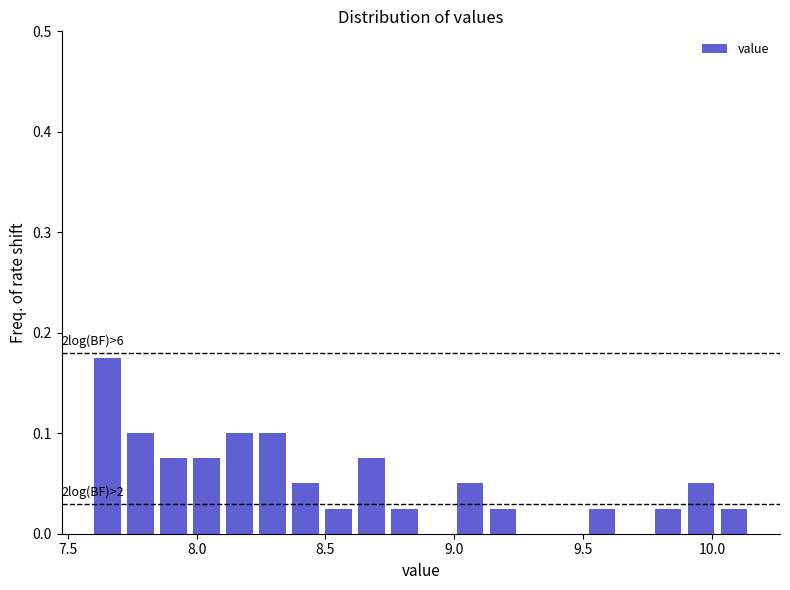

Read against the x-axis, roughly where is the centre of the tallest bar?

7.65